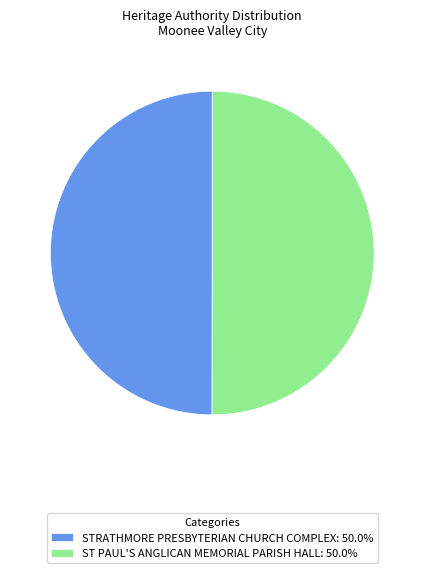

How many segments does this pie chart have?

2